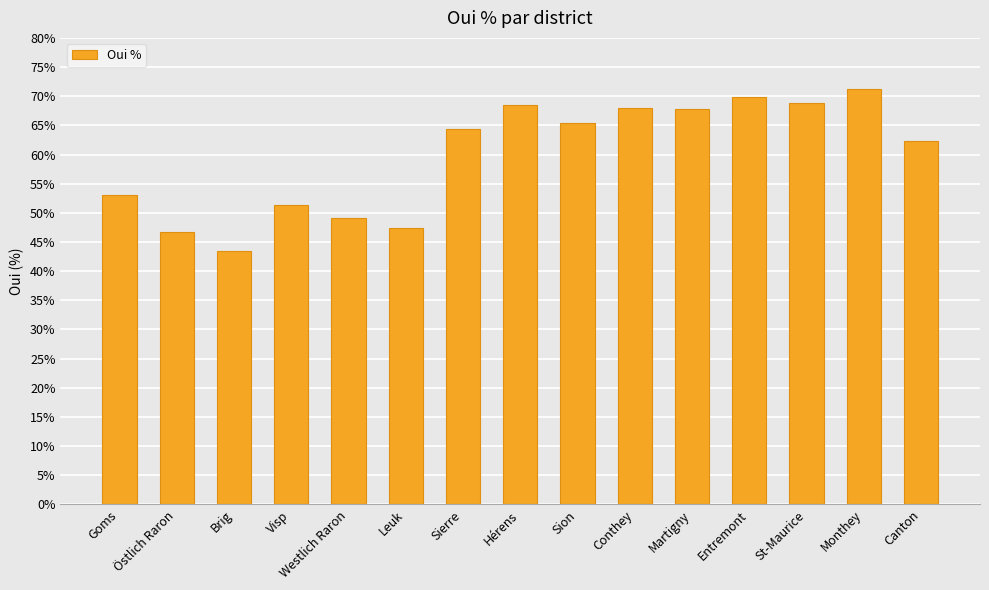

What position from the right is Sierre?

9